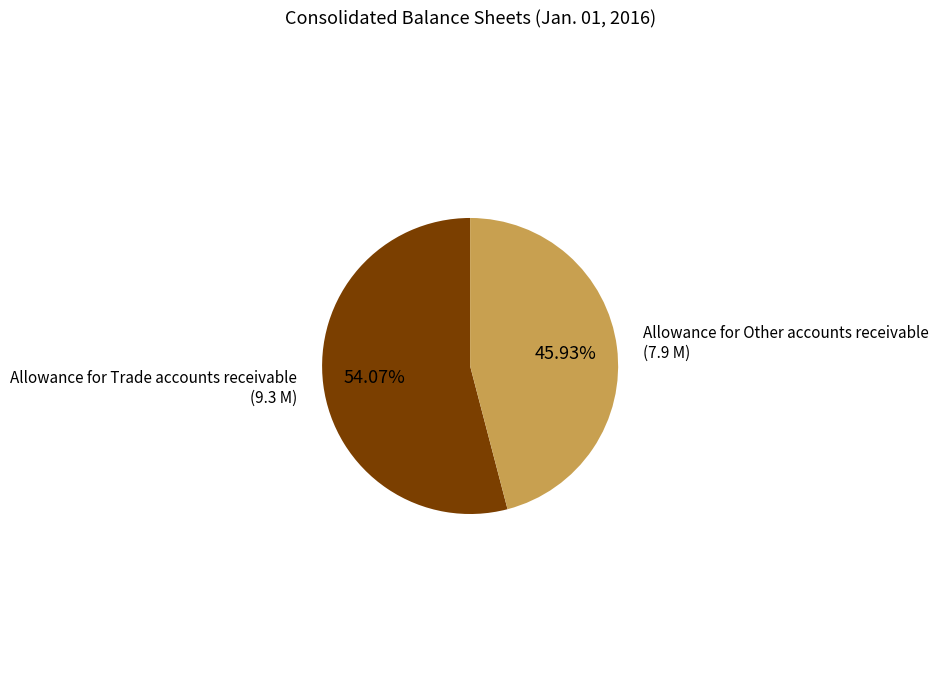

Which slice represents more than half of the pie?

Allowance for Trade accounts receivable